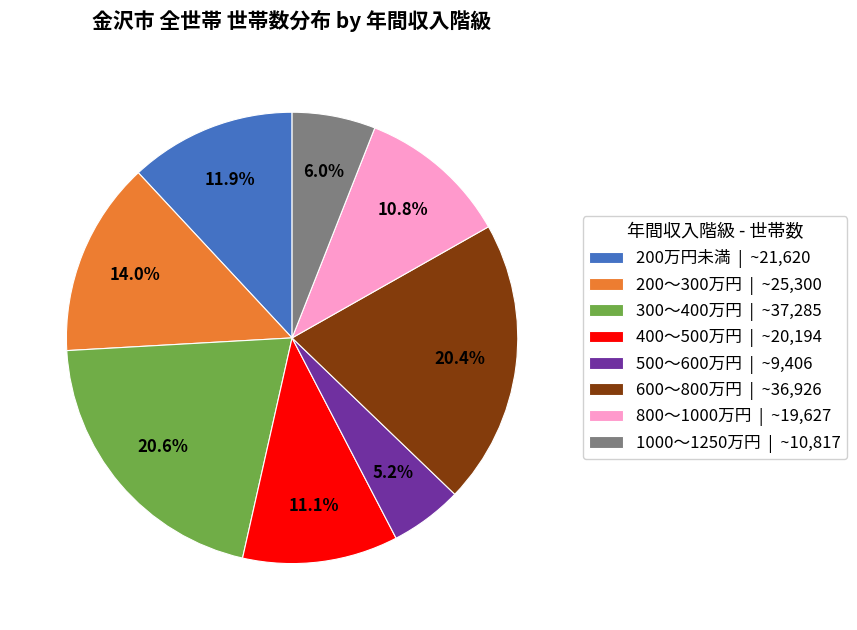

What is the ratio of the value at 500～600万円 | ~9,406 to the value at 300～400万円 | ~37,285?

0.3